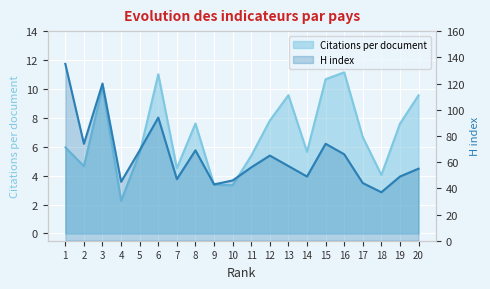

How many data points in H index are above 57?

9